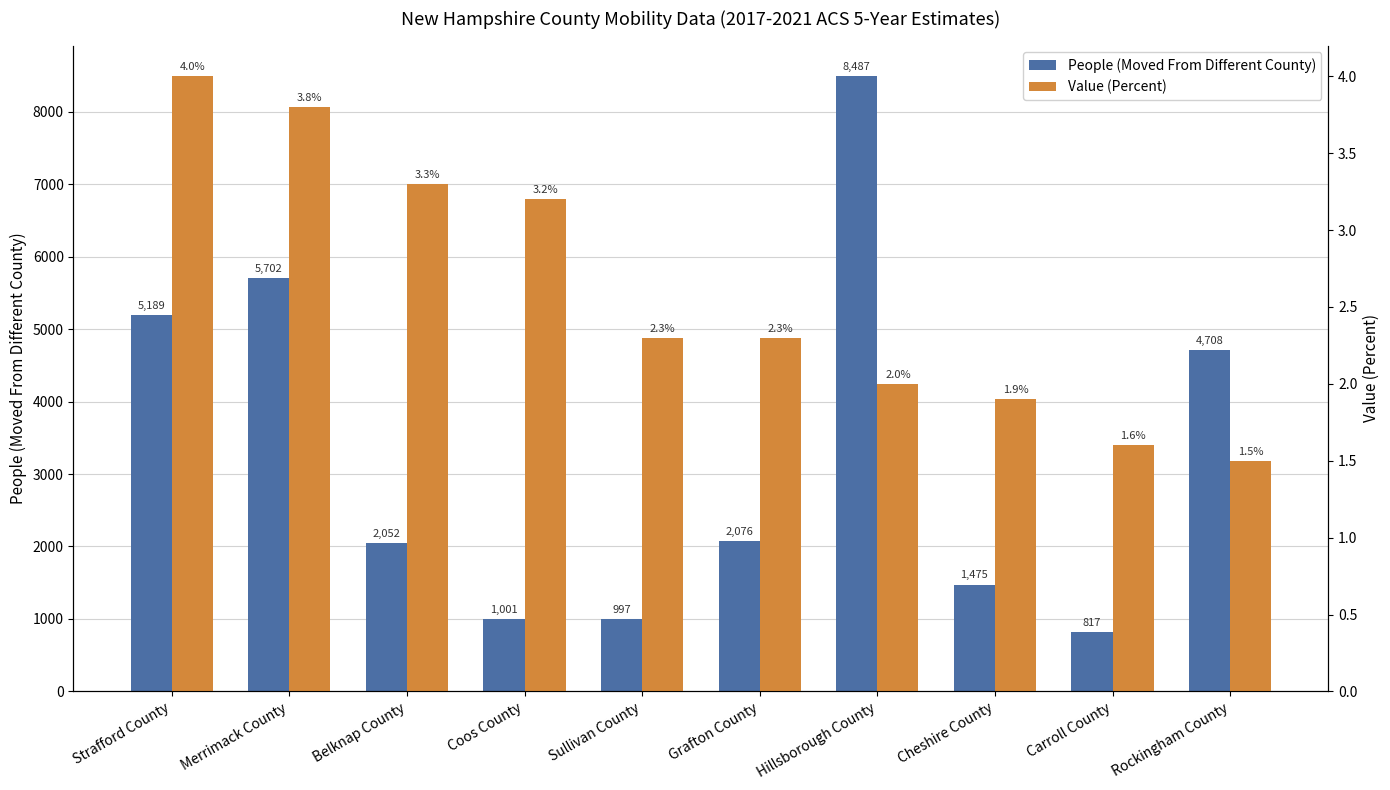

What position from the left is Grafton County?

6